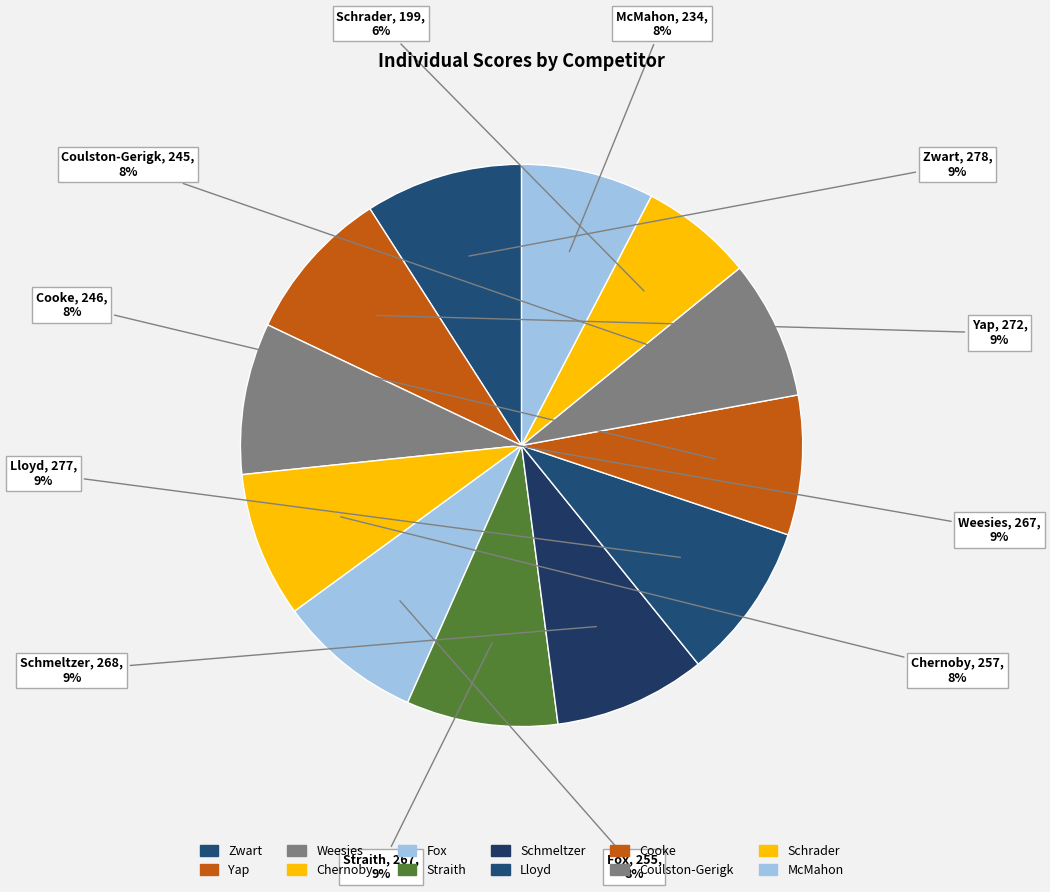

Combined, do Straith and Coulston-Gerigk account for over 50%?

No